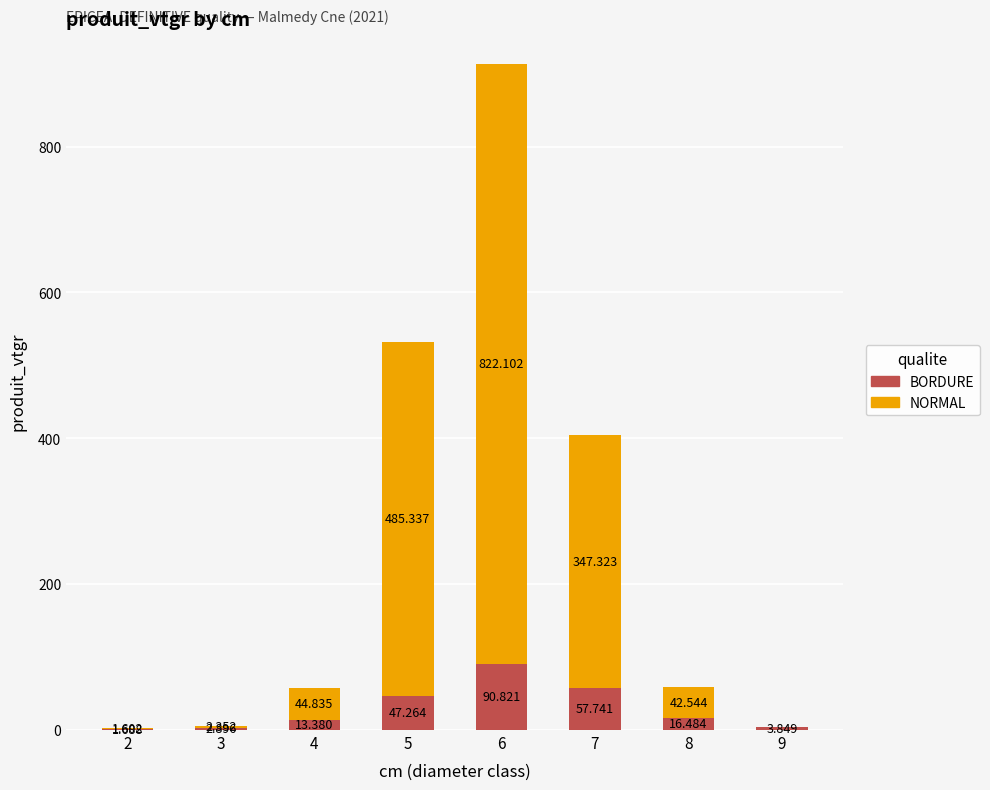

The value of BORDURE at 5 is 62.0. True or false?

False